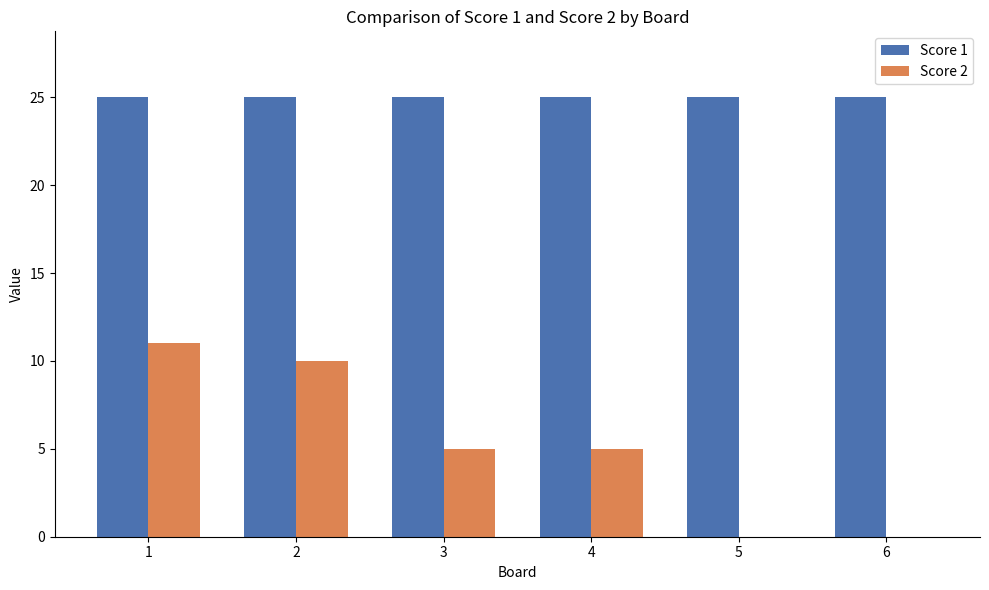

How many groups of bars are there?

6